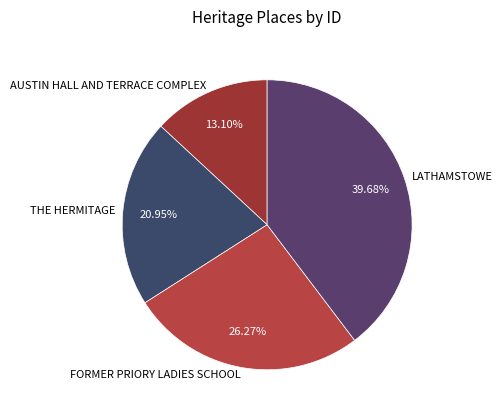

Which slice is the largest?

LATHAMSTOWE